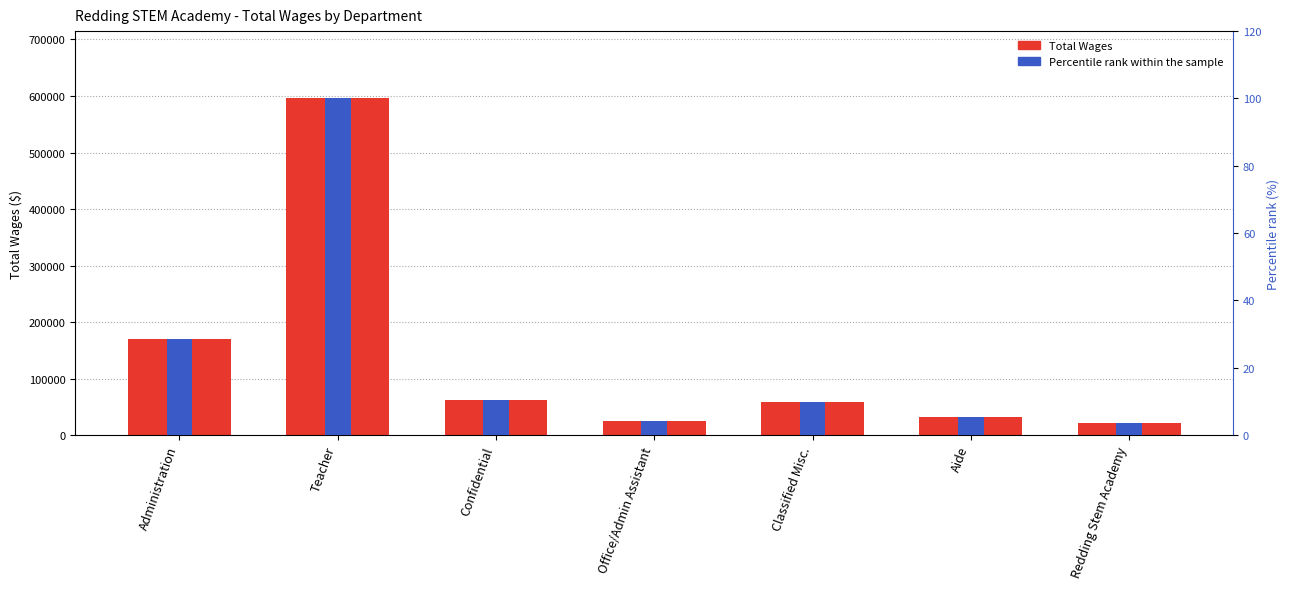

The value of Percentile rank at Redding Stem Academy is 1.8. True or false?

False